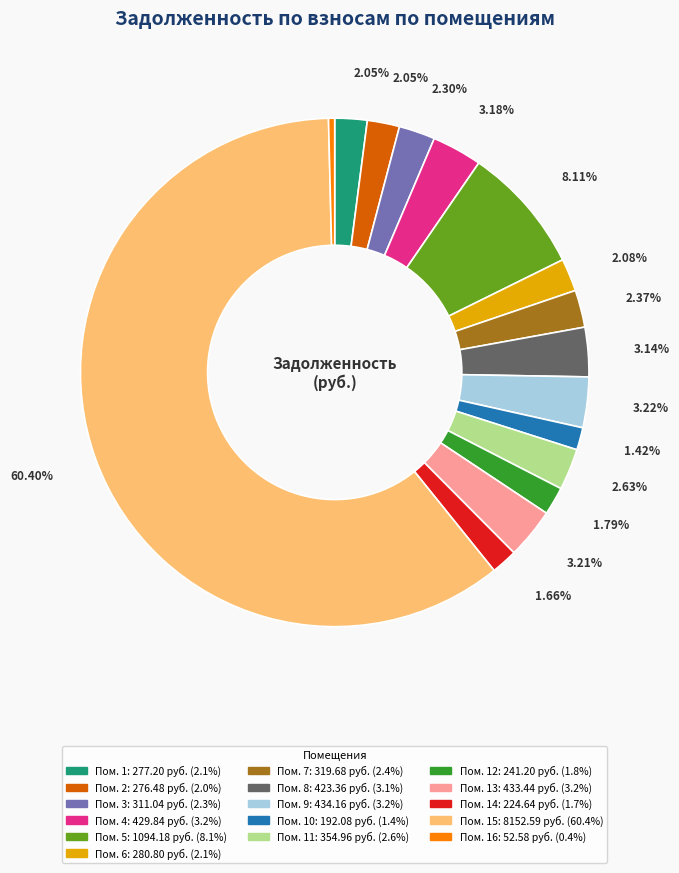

How many slices are in this pie chart?

16